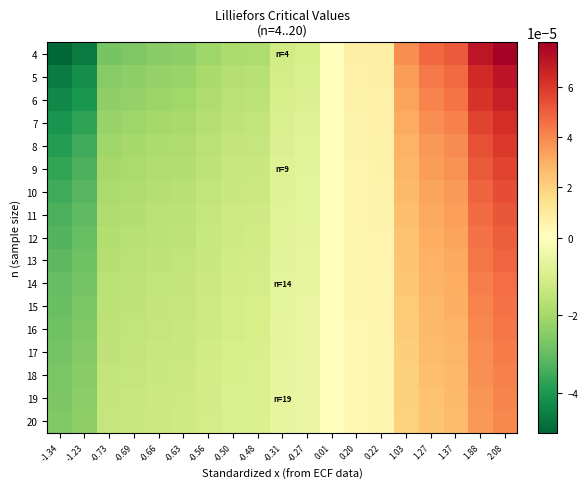

At which category does the chart reach its peak across all series?

2.08